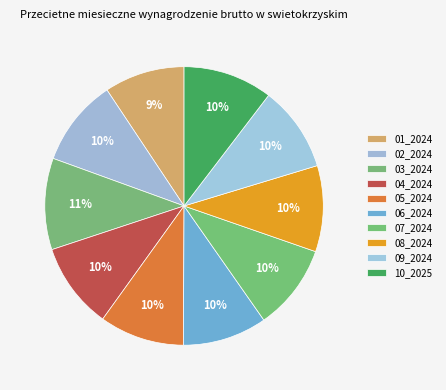

Which category has the smallest portion of the pie?

01_2024